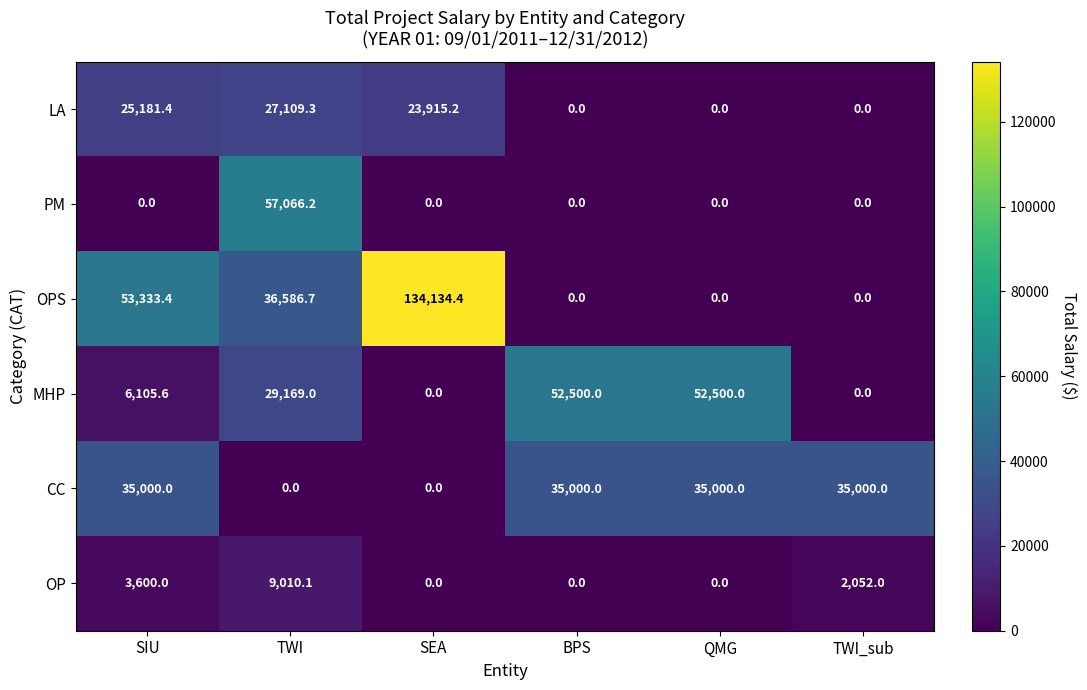

At which category is the sum across all series the highest?

TWI